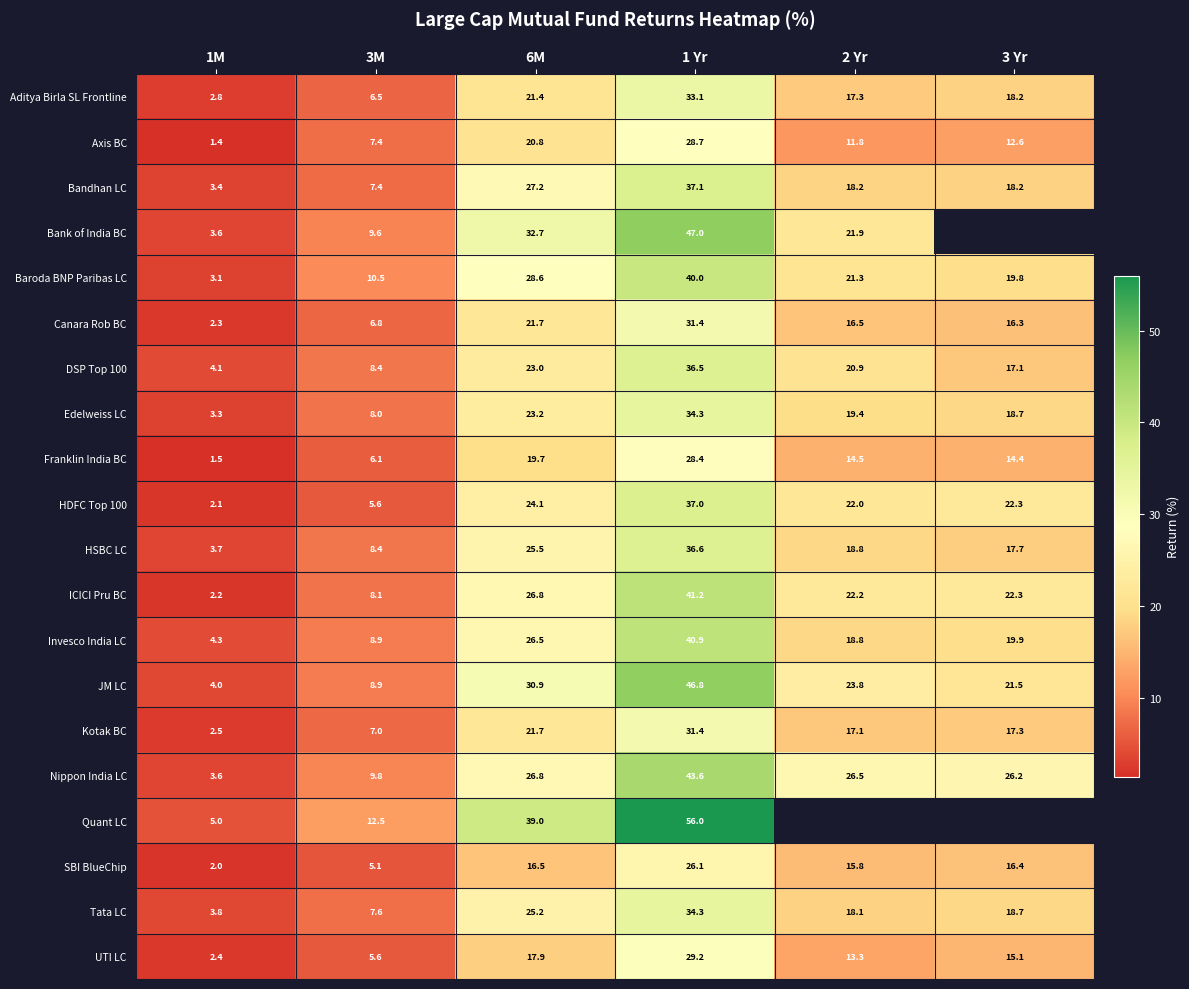

How many values in the Bandhan LC series are below 18?

2